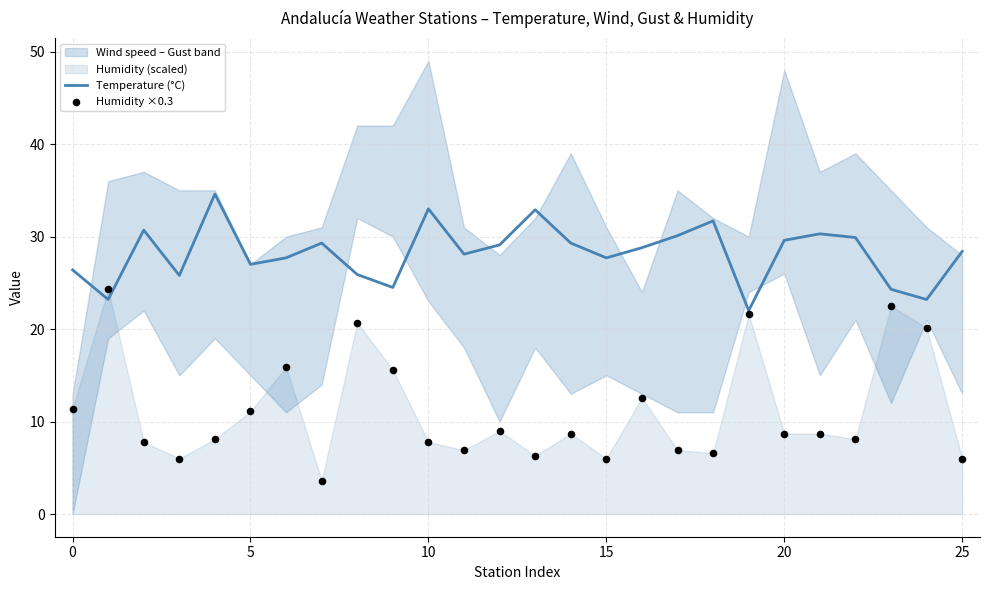

Which series has the widest spread of Y values?

Humidity ×0.3